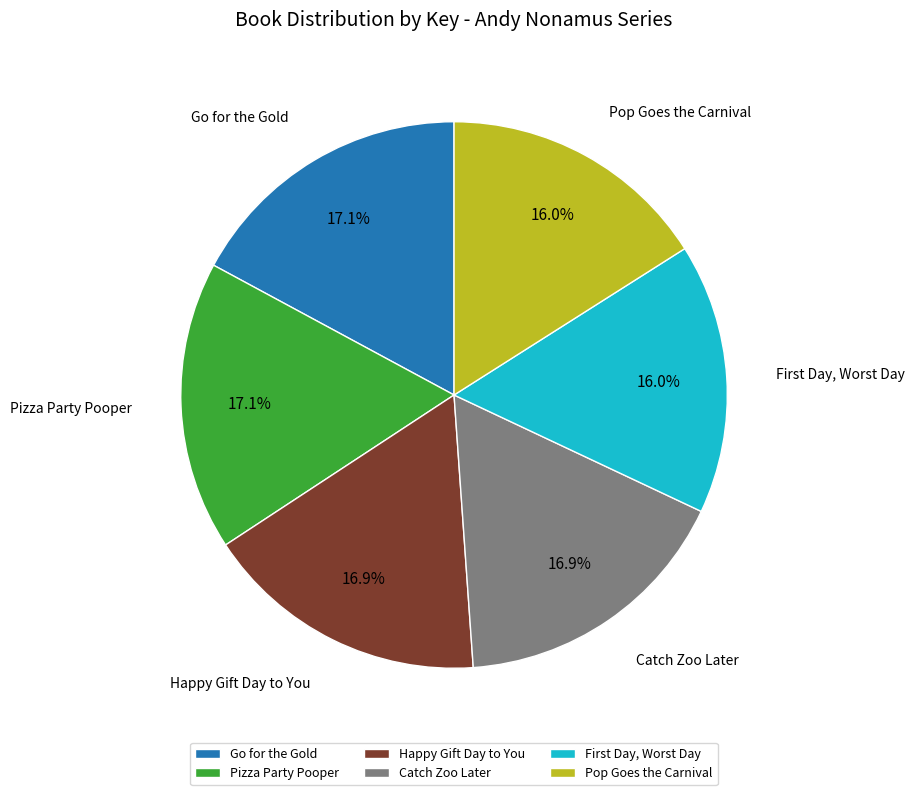

Is it true that Pop Goes the Carnival is 9% of the pie?

False